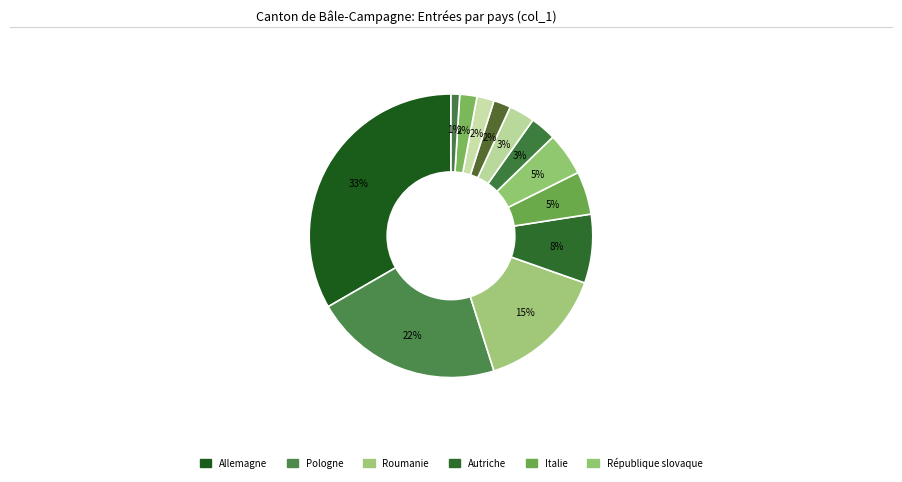

How many slices are in this pie chart?

12